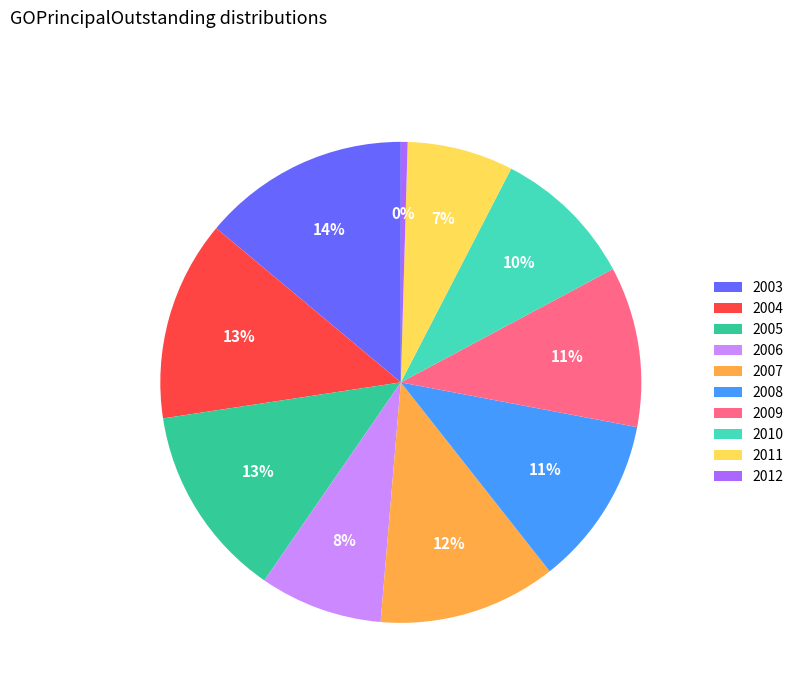

Is it true that 2011 is 18% of the pie?

False